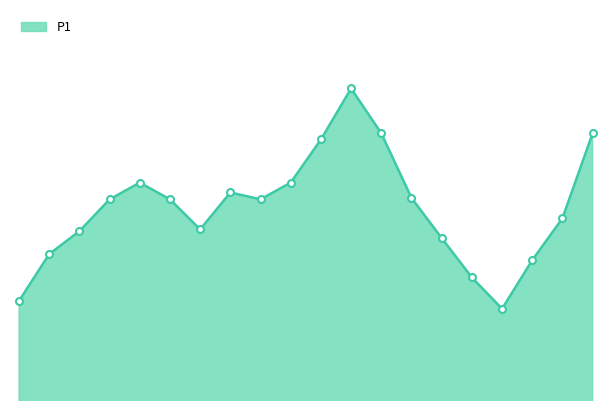

What is the value of the 14th point from the left?

17.0